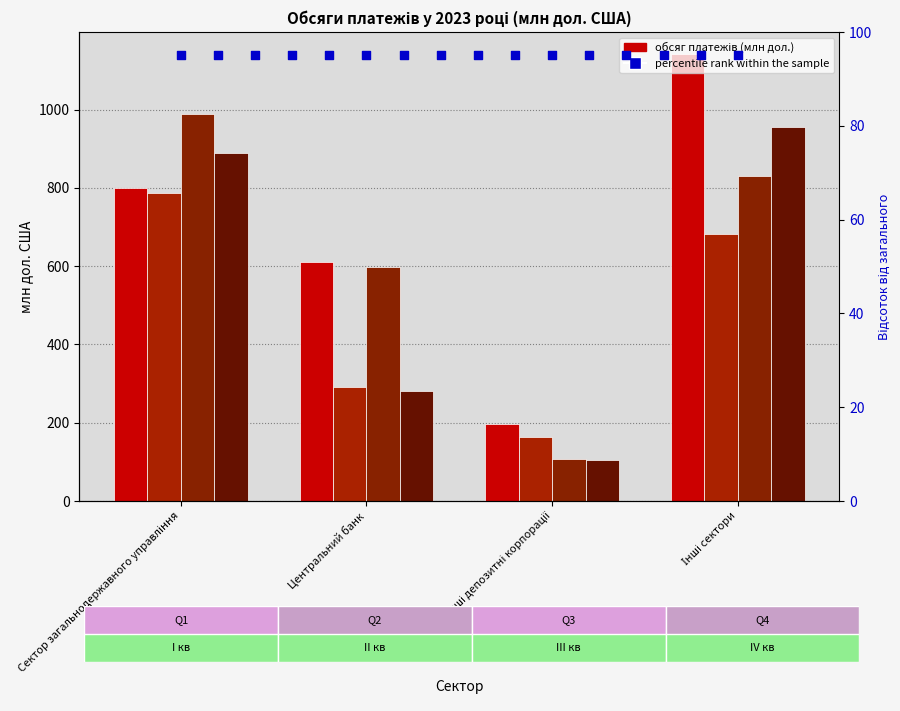

At which category is the sum across all series the highest?

Інші сектори